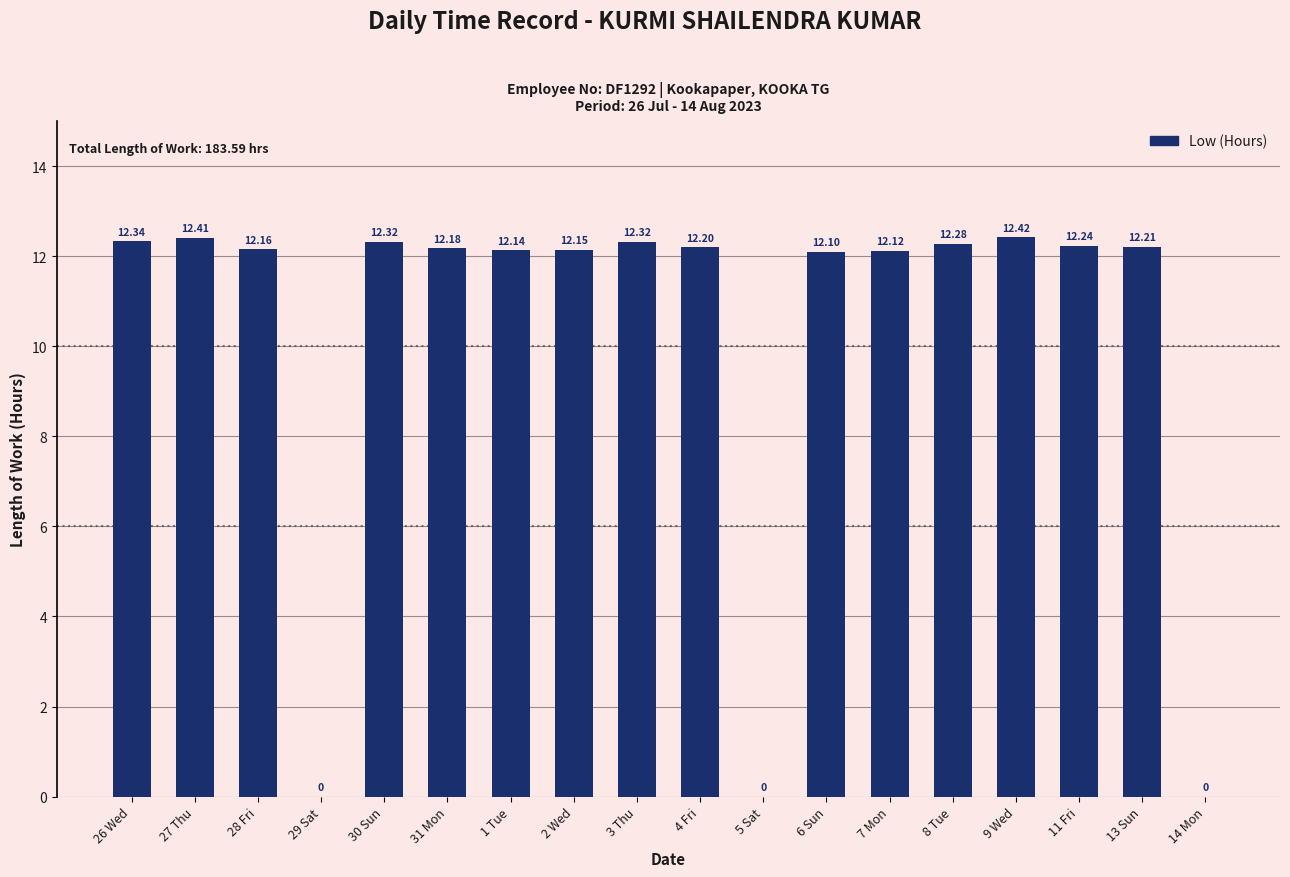

Reading left to right, extract all data points from this chart.

12.3	12.4	12.2	0.0	12.3	12.2	12.1	12.2	12.3	12.2	0.0	12.1	12.1	12.3	12.4	12.2	12.2	0.0